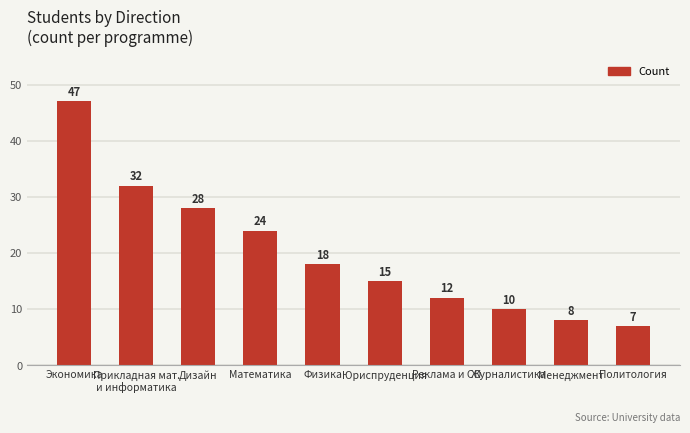

What is the change in value from Журналистика to Менеджмент?

-2